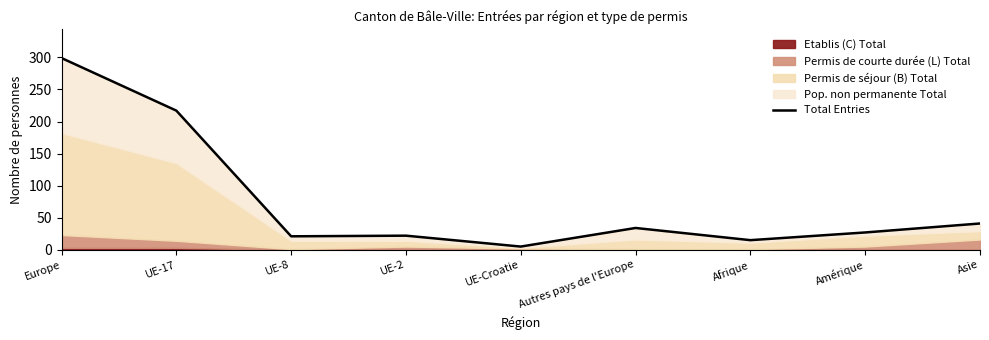

The chart shows a value of 5 at Afrique. True or false?

False